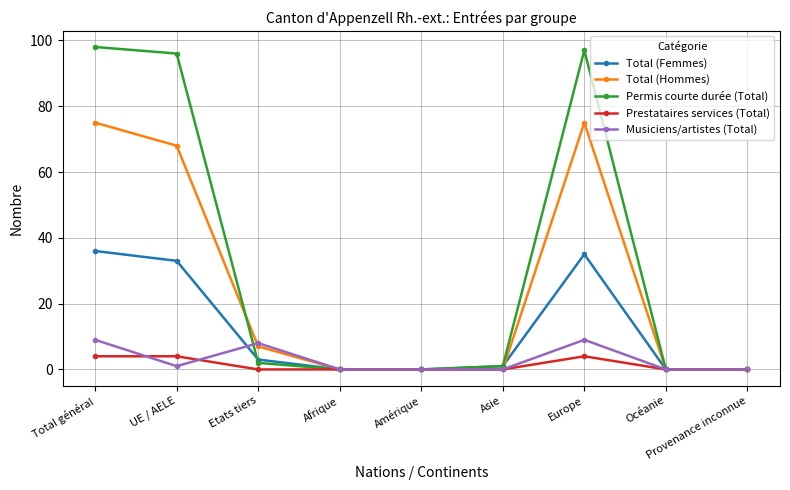

Where is Musiciens/artistes (Total) nearest to the value 4?

UE / AELE